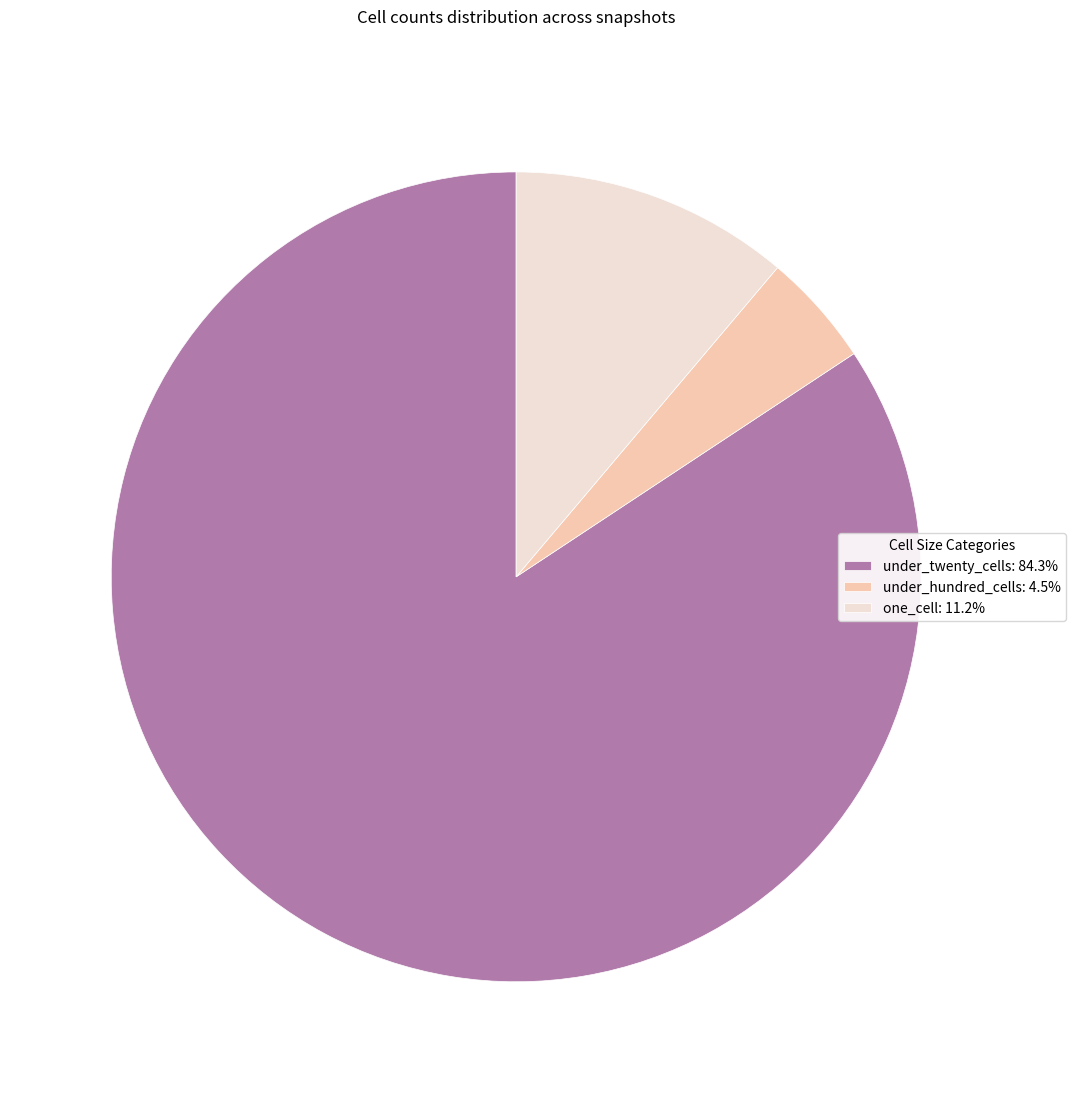

Is there a majority slice in this chart?

Yes